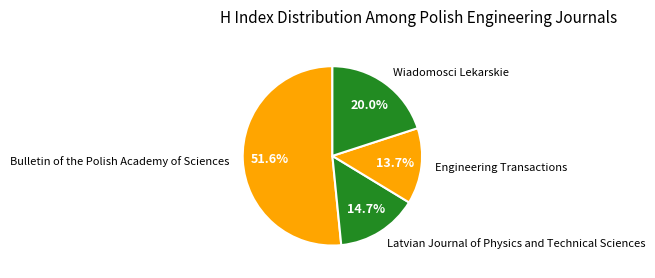

True or false: Latvian Journal of Physics and Technical Sciences accounts for 21% of the total.

False